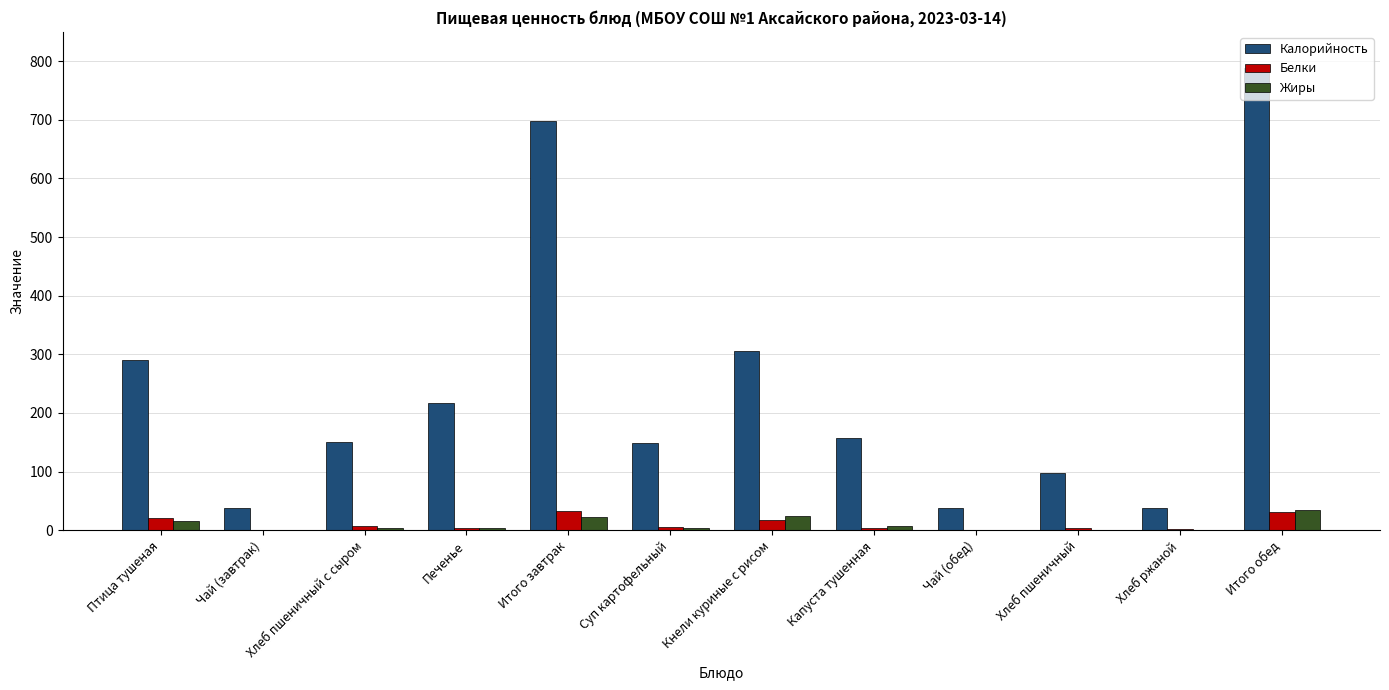

Is the value of Жиры at Хлеб пшеничный с сыром greater than the value of Калорийность at Чай (обед)?

No